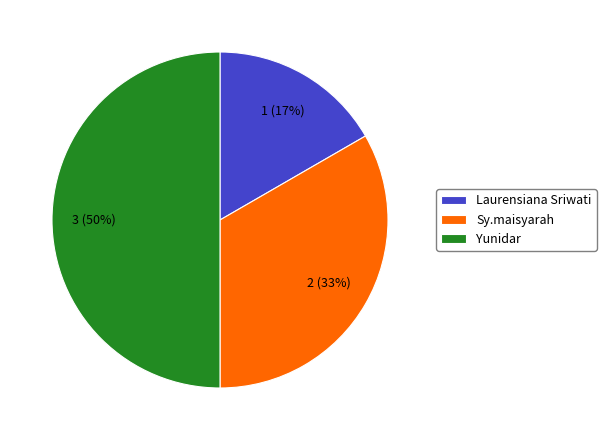

The Sy.maisyarah slice represents 26% of the pie. True or false?

False